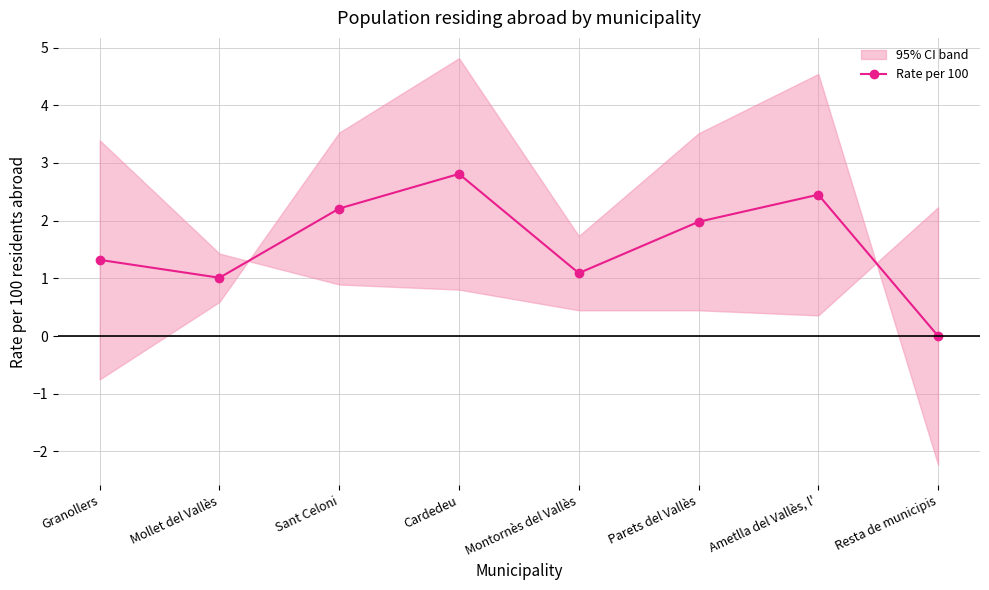

The chart shows a value of 0.0 at Resta de municipis. True or false?

True